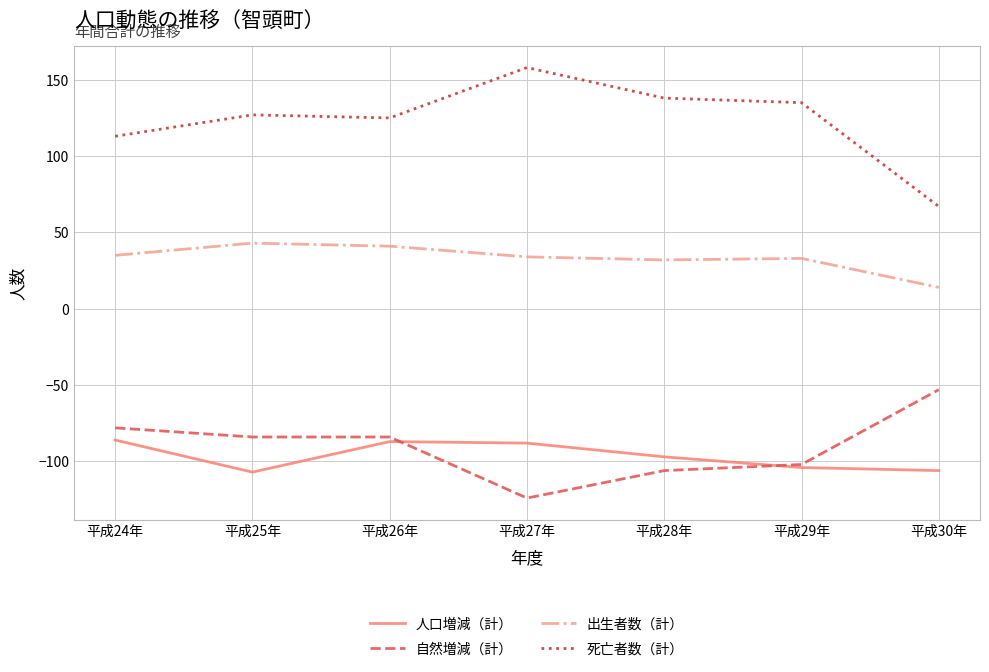

What is the highest value of the 出生者数（計） series?

43